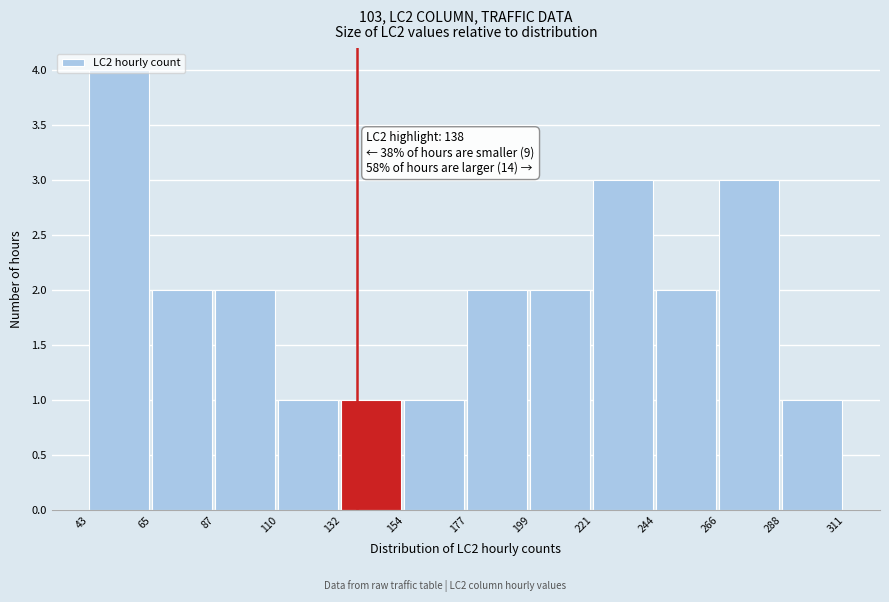

Over which range of the x-axis is the bar tallest?

43 to 65